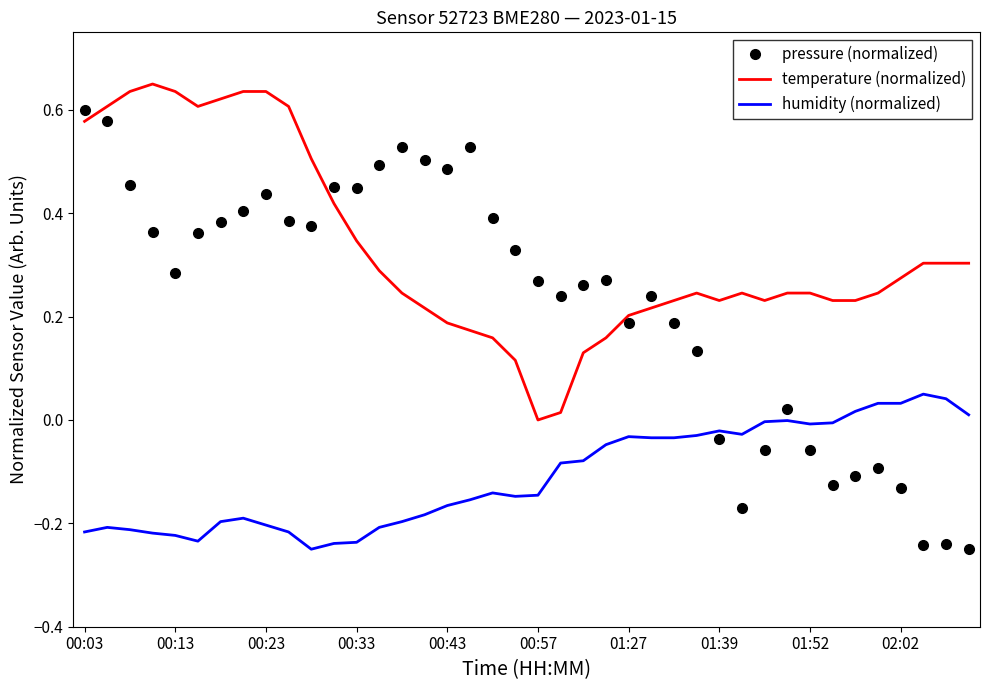

List the series in order of their overall mean, lowest first.

humidity (normalized), pressure (normalized), temperature (normalized)